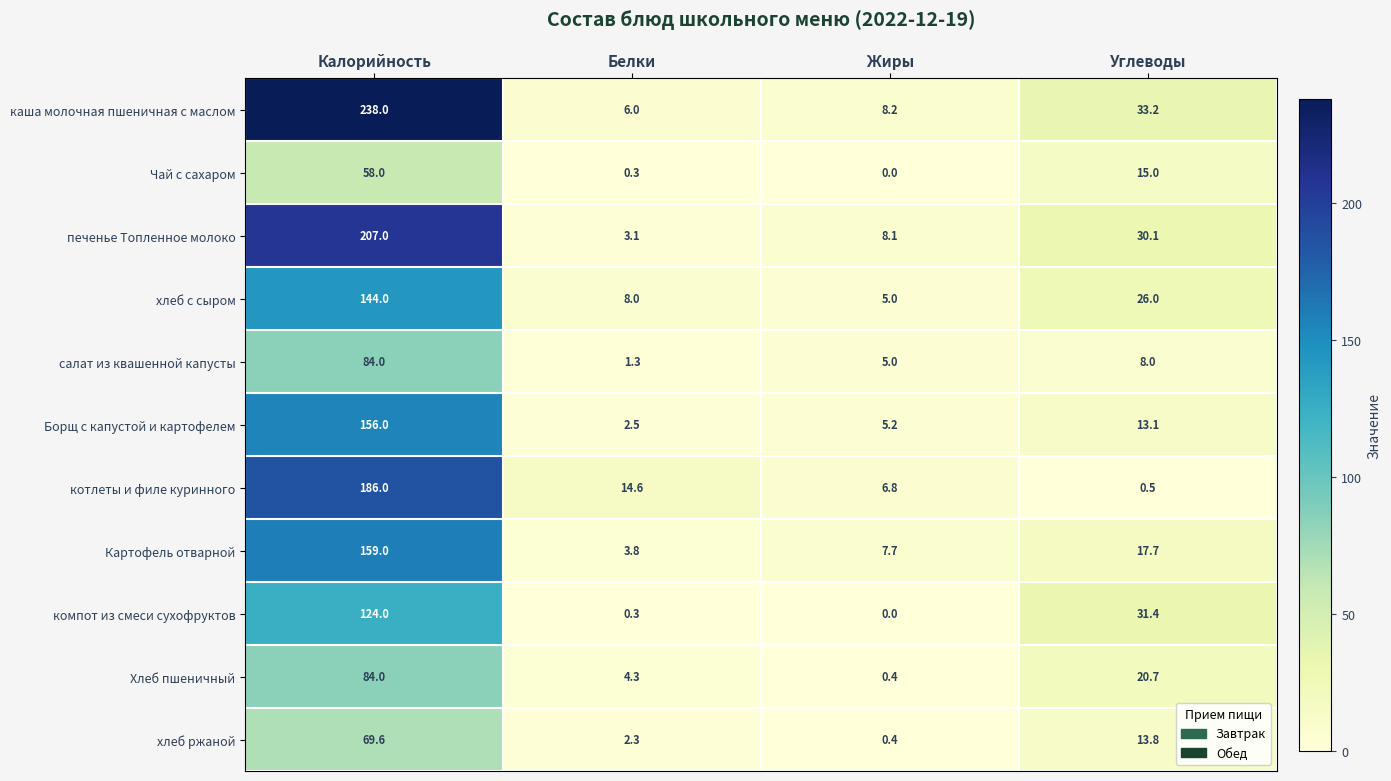

What is the total value across all series at Калорийность?

1509.6